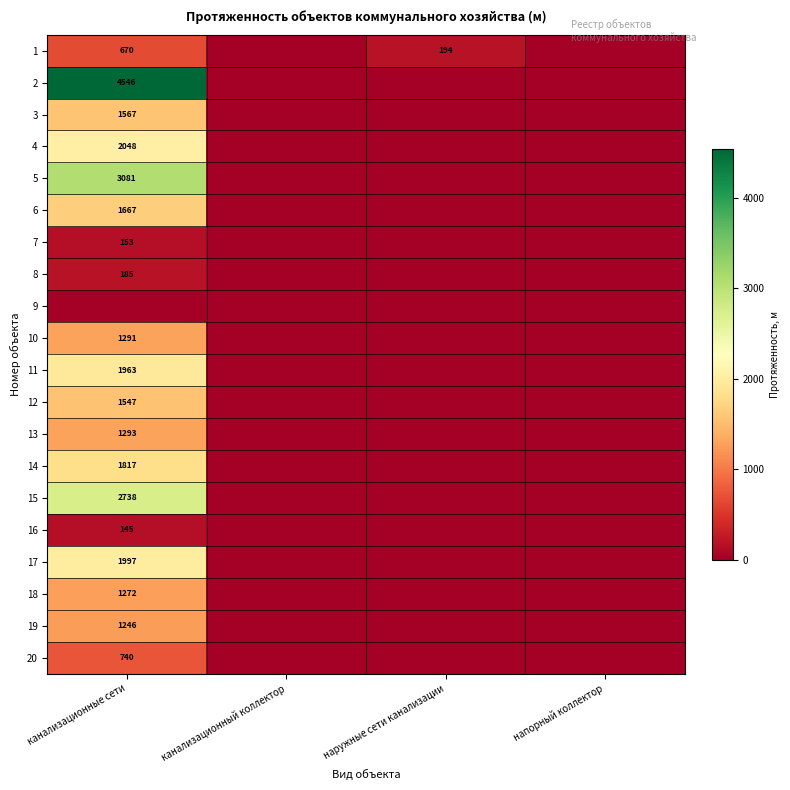

The 1 series shows 243 at канализационные сети. True or false?

False